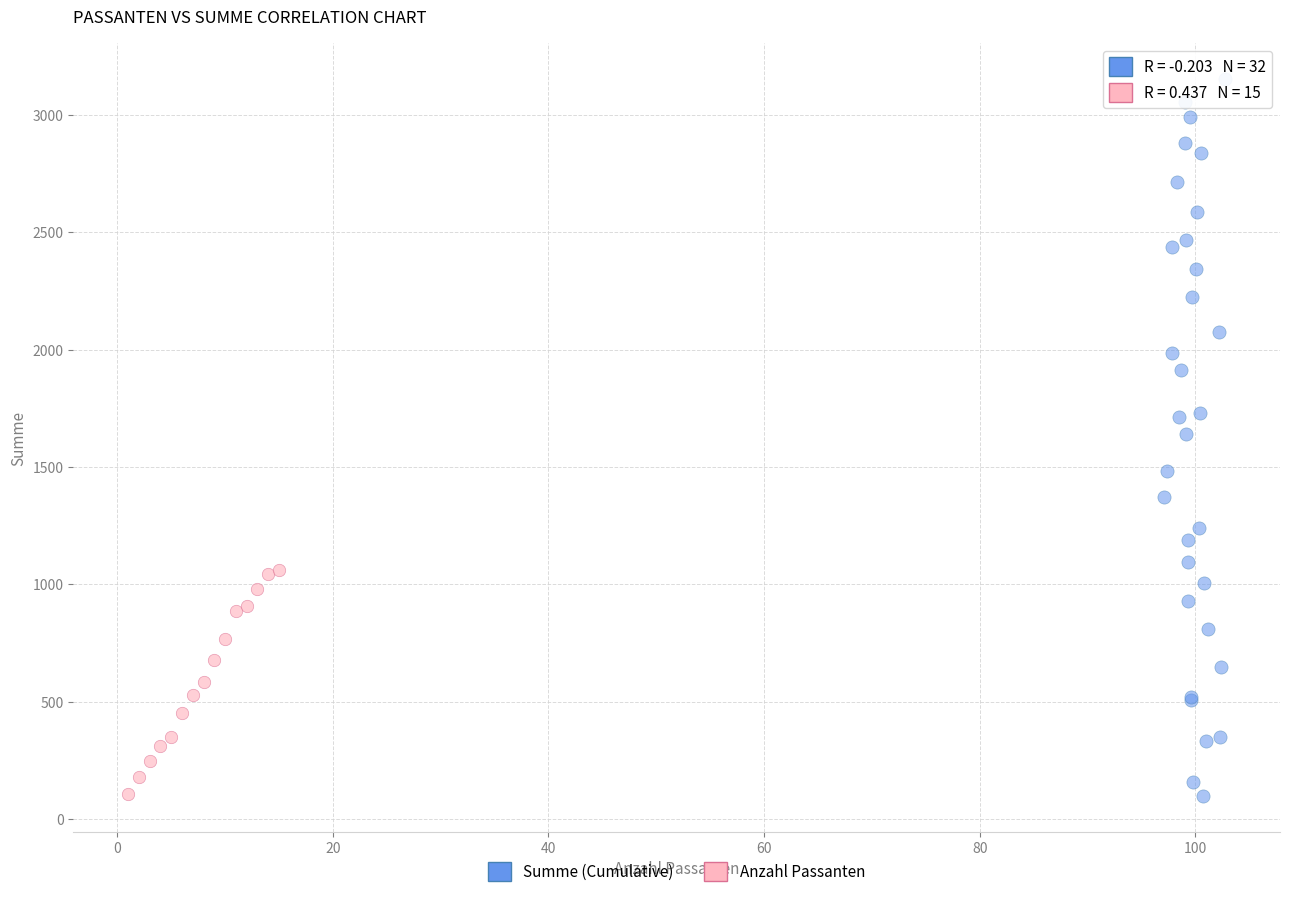

Which series has the largest Y range (max minus min)?

Summe (Cumulative)